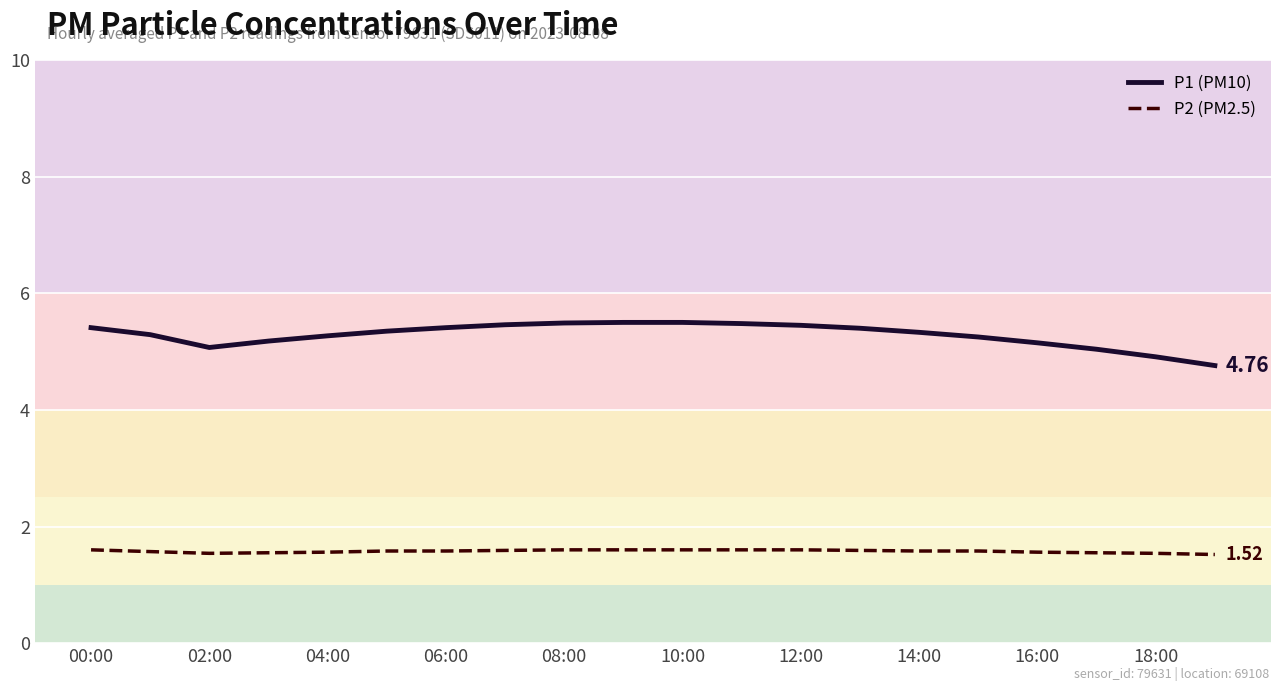

What is the value of the P1 (PM10) point at the 1st from the left?

5.4